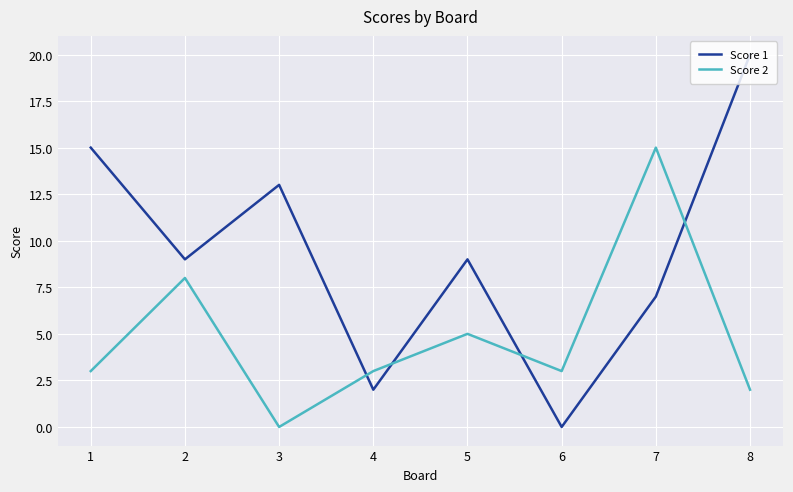

Between 6 and 8, which series saw the biggest shift?

Score 1